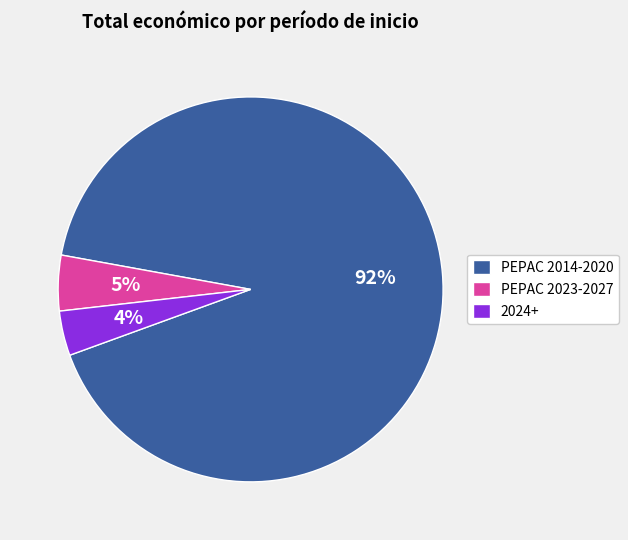

To the nearest percent, what is the difference between the PEPAC 2023-2027 and 2024+ slice percentages?

1%